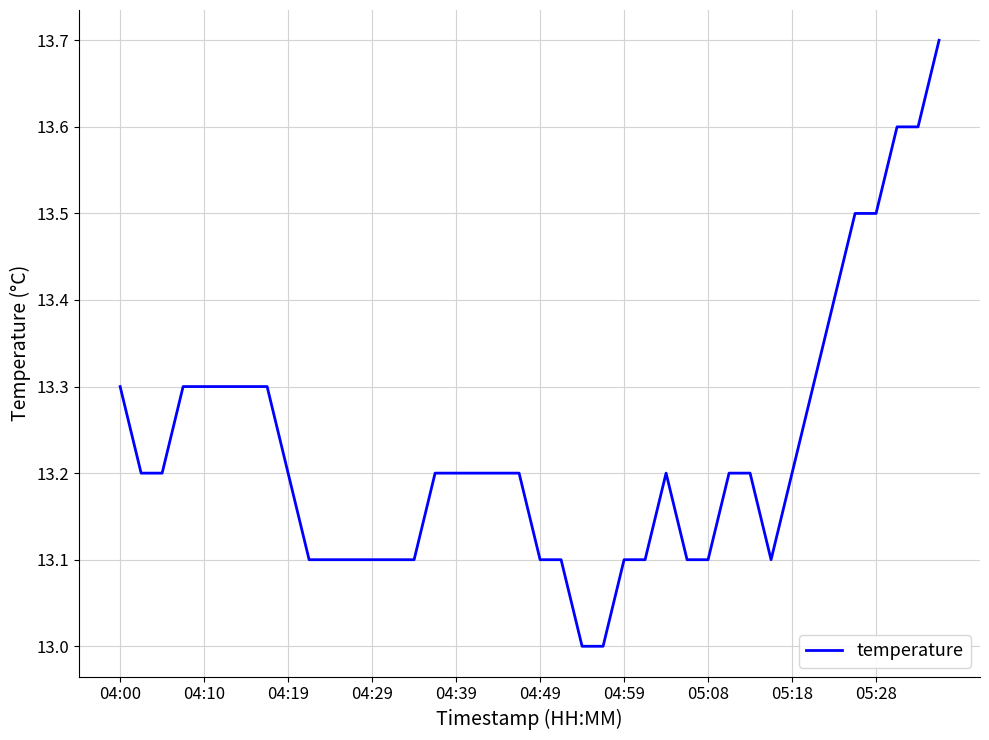

What is the minimum value shown in the chart?

13.0